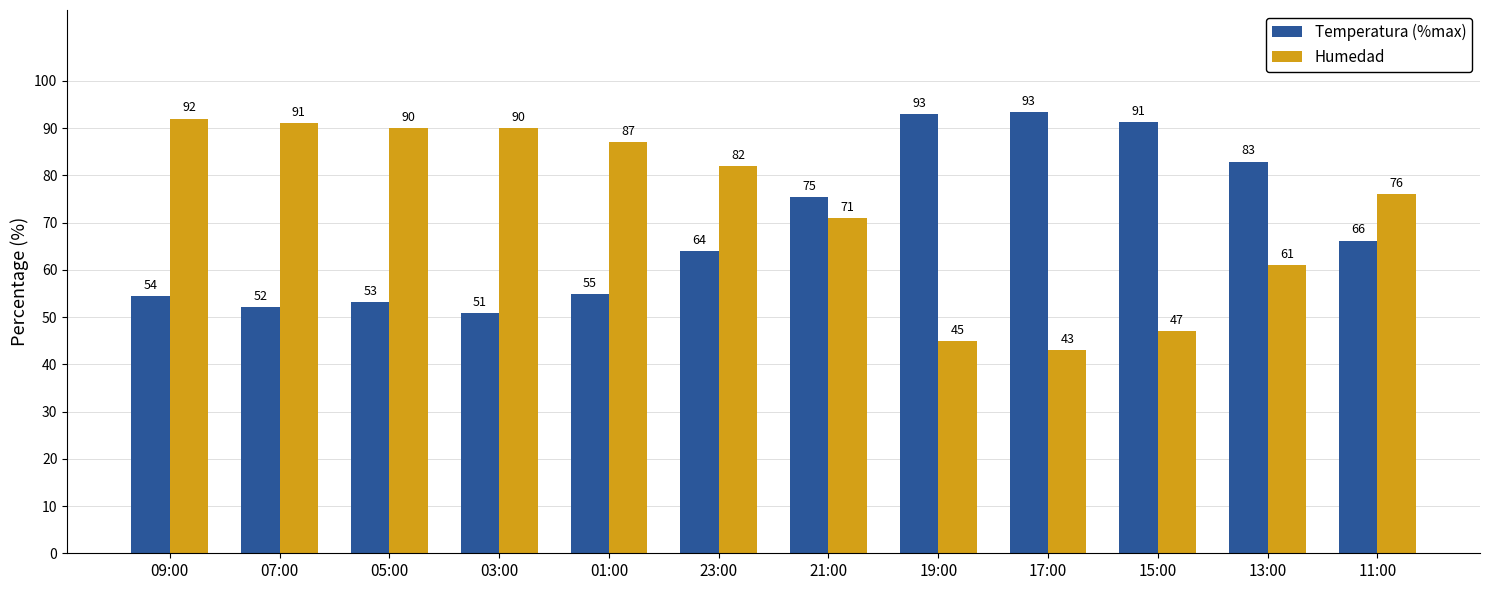

How many groups of bars are there?

12